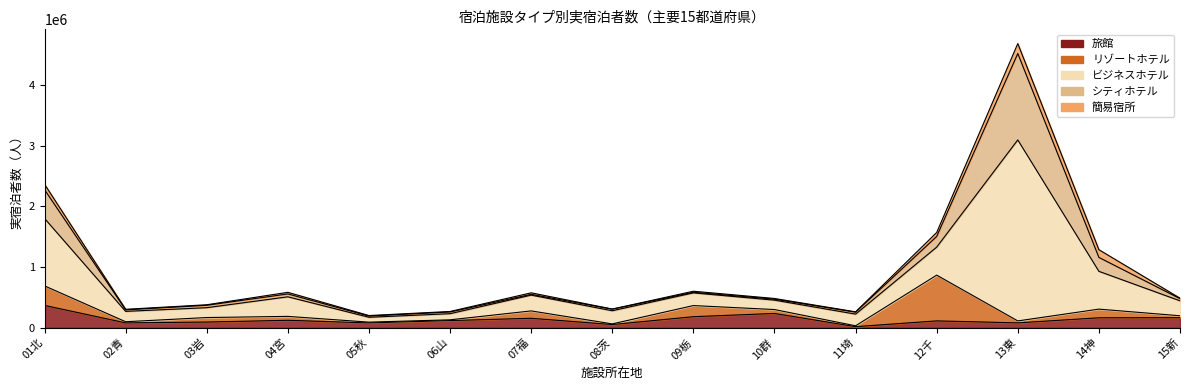

Where does the 簡易宿所 series first go above 11530?

01北海道